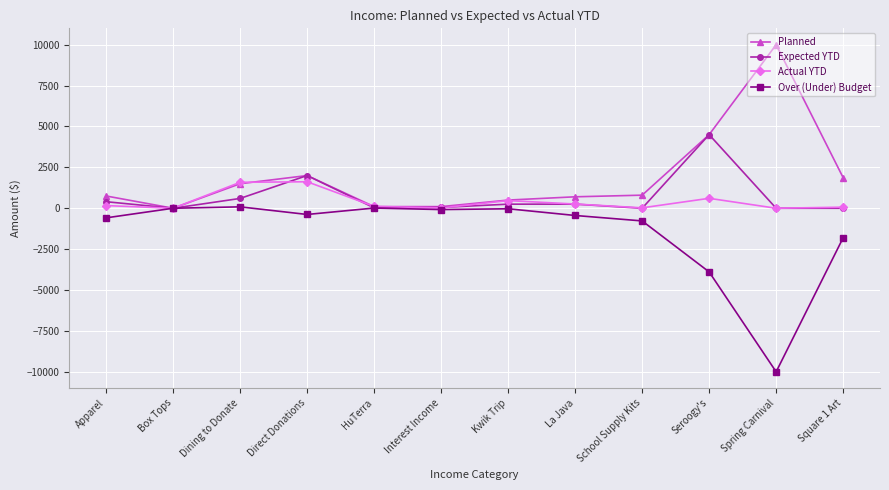

How many data points in Expected YTD are less than 250?

6